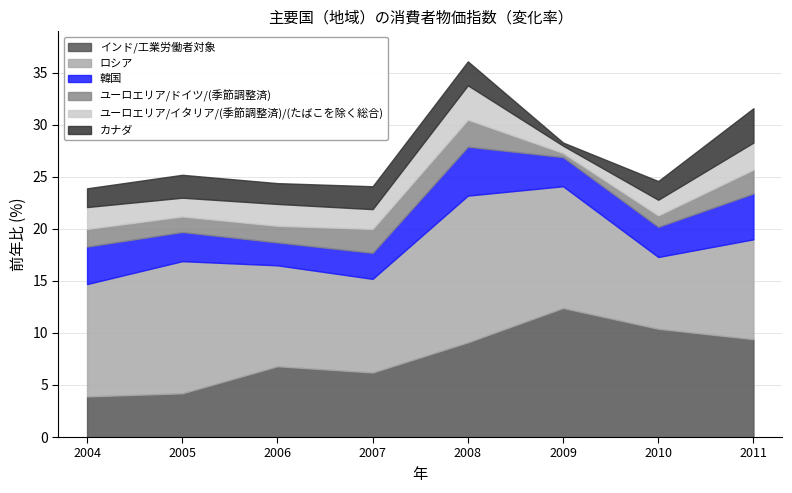

True or false: カナダ and ロシア intersect in this chart.

False